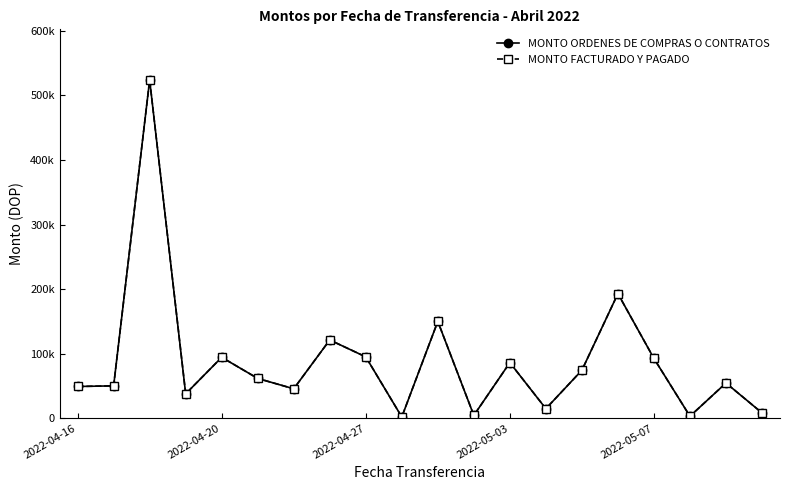

Is this an area chart (filled region under the line)?

No